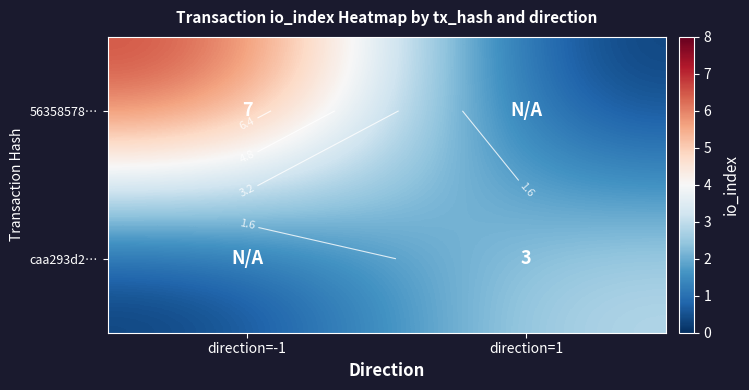

Which series has the largest total across all categories?

56358578…